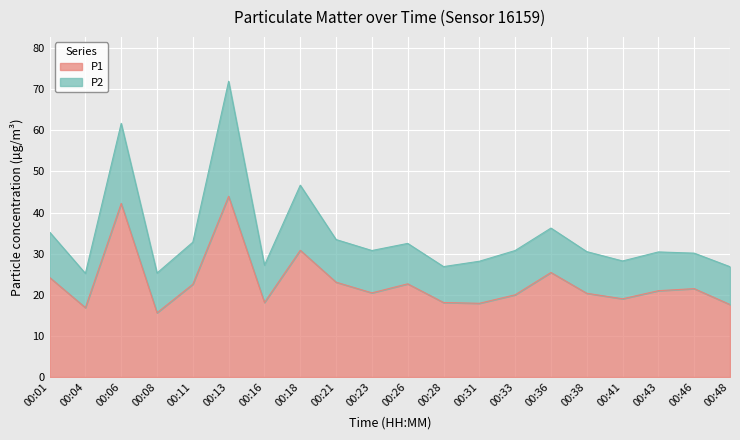

What is the change in value from 00:41 to 00:46?

+2.5